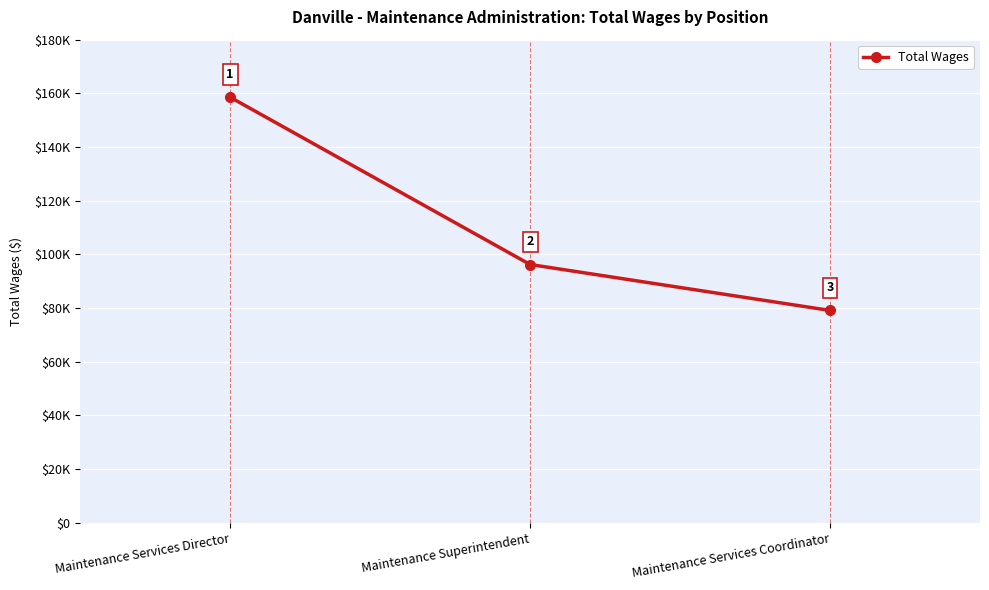

Rank the categories by value from highest to lowest.

Maintenance Services Director, Maintenance Superintendent, Maintenance Services Coordinator